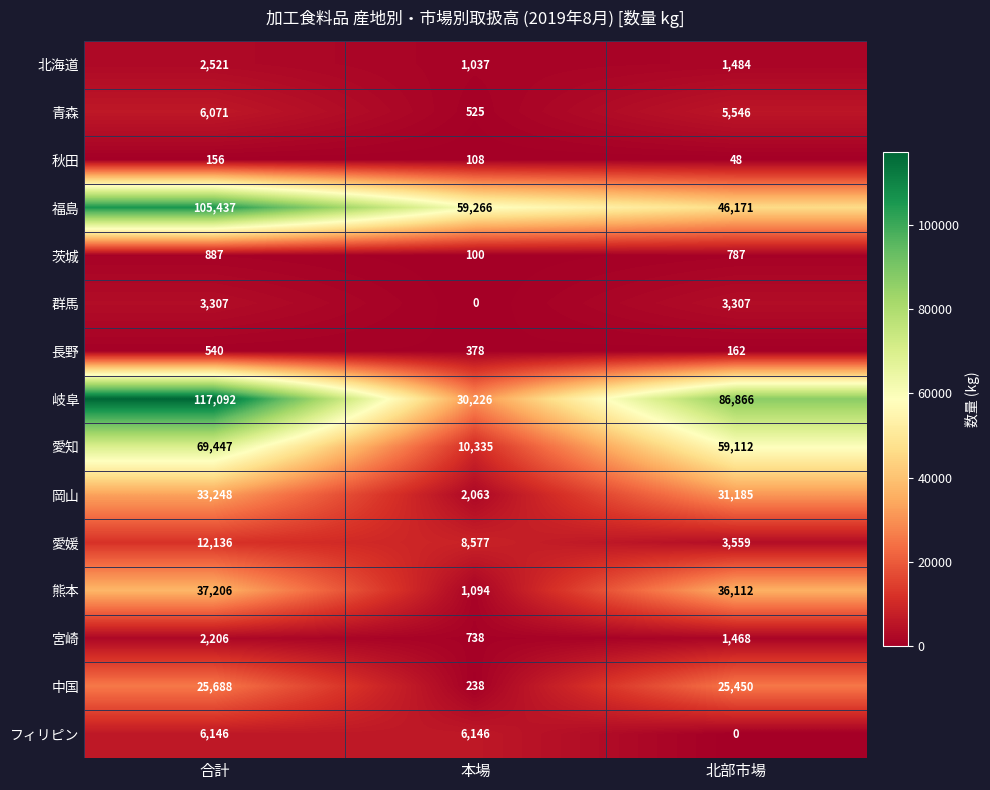

Which series has the widest spread of values?

岐阜